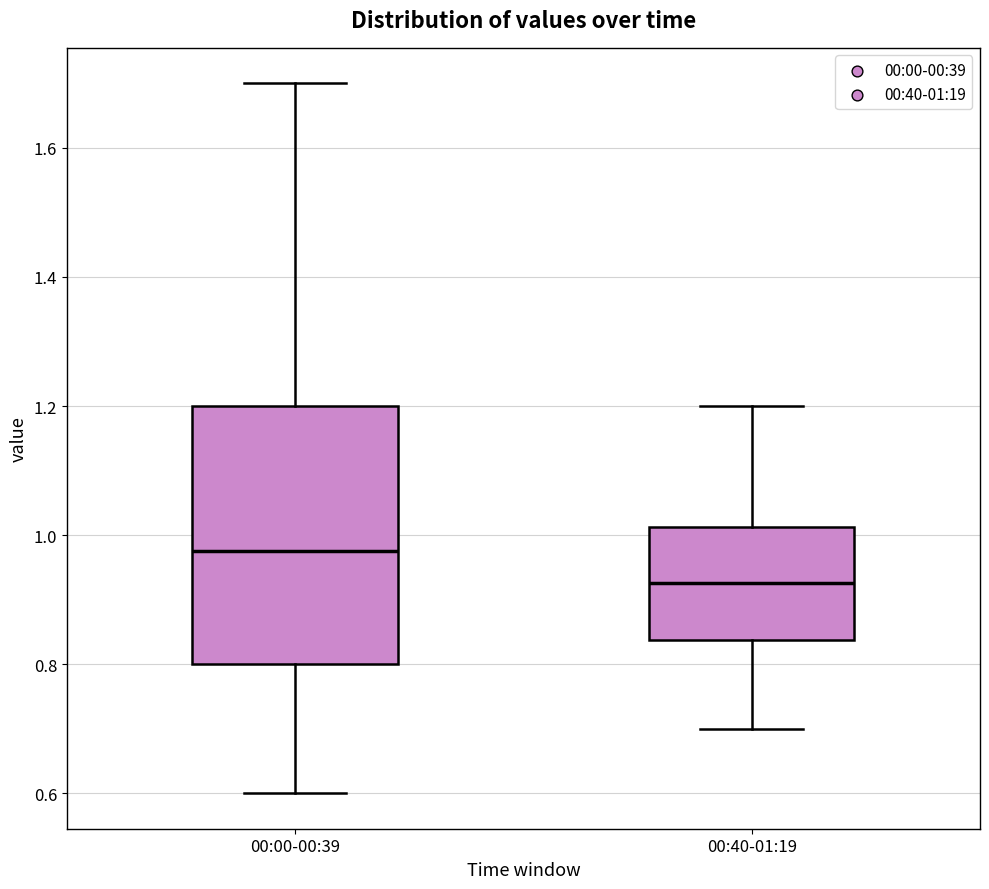

Where does the median line of the box for 00:00-00:39 sit on the y-axis? The values are not printed on the chart, so give them approximately, as read against the axis.

0.98